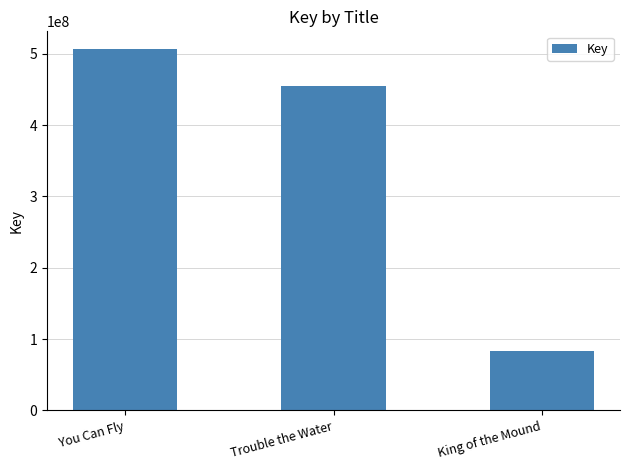

Which label corresponds to the smallest value in the chart?

King of the Mound